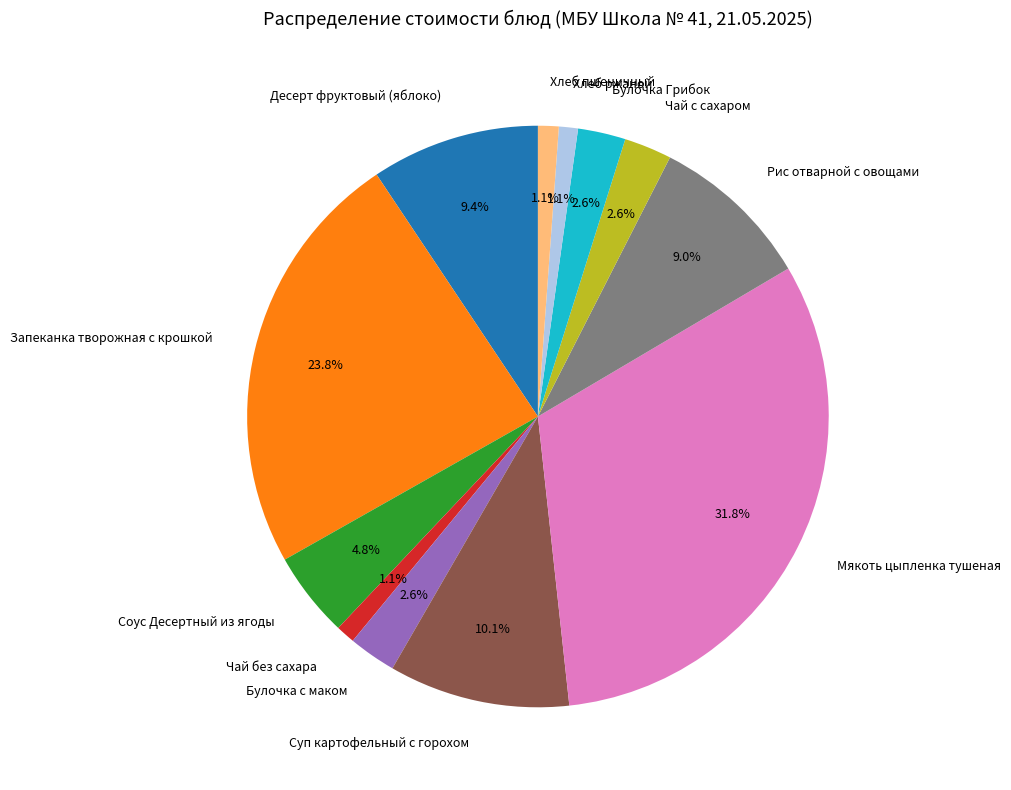

To the nearest percent, what is the combined percentage of Чай без сахара and Десерт фруктовый (яблоко)?

10%